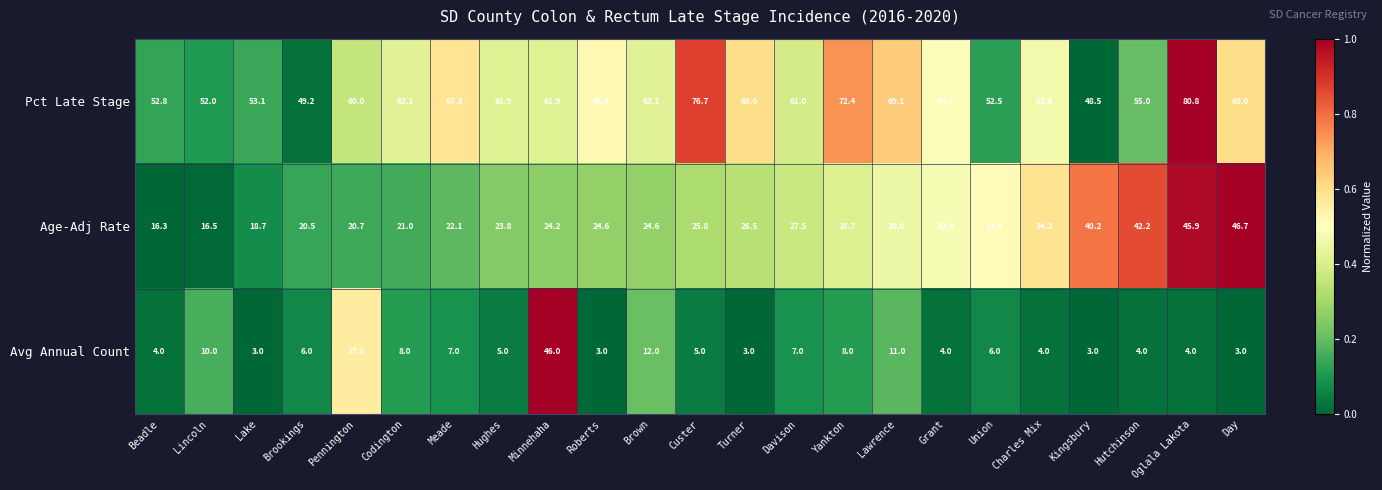

What value does the Avg Annual Count series have at Brown?

12.0